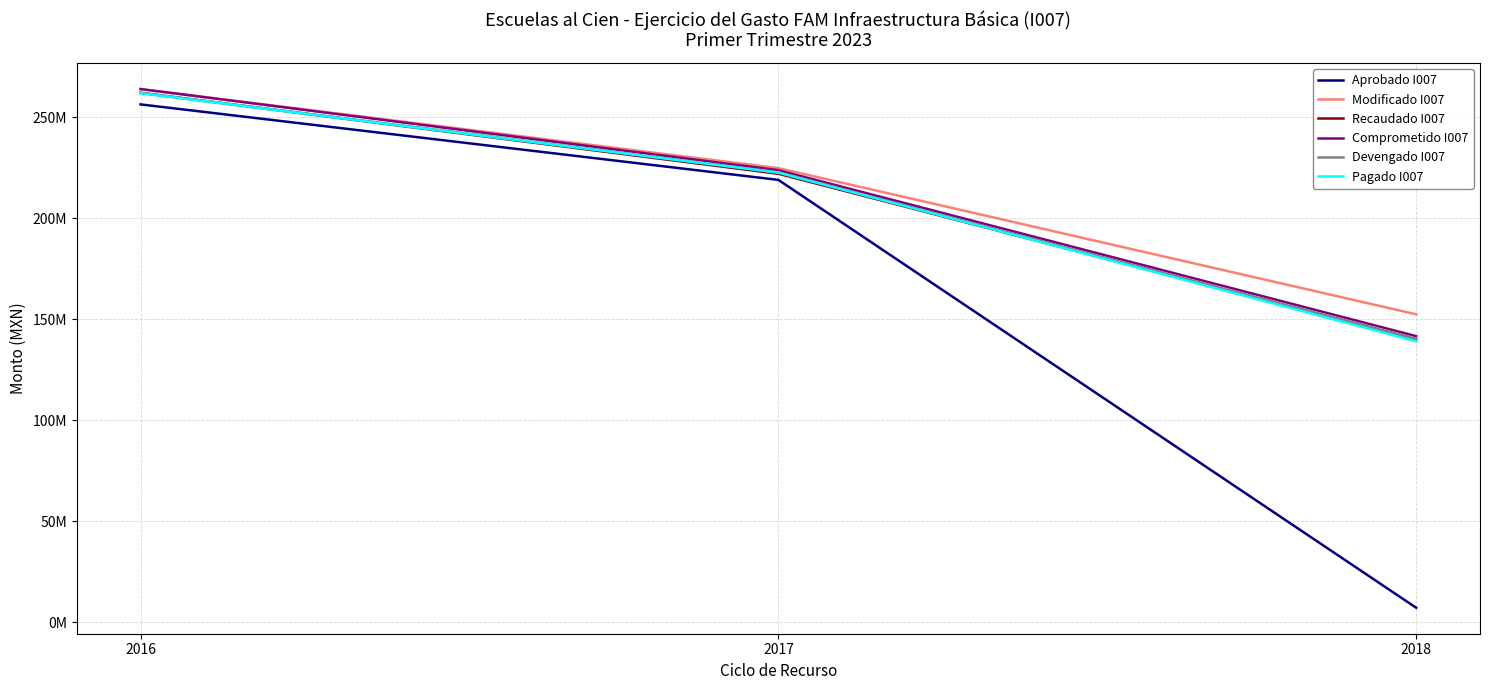

Is the value of Aprobado I007 at 2017 greater than the value of Pagado I007 at 2018?

Yes